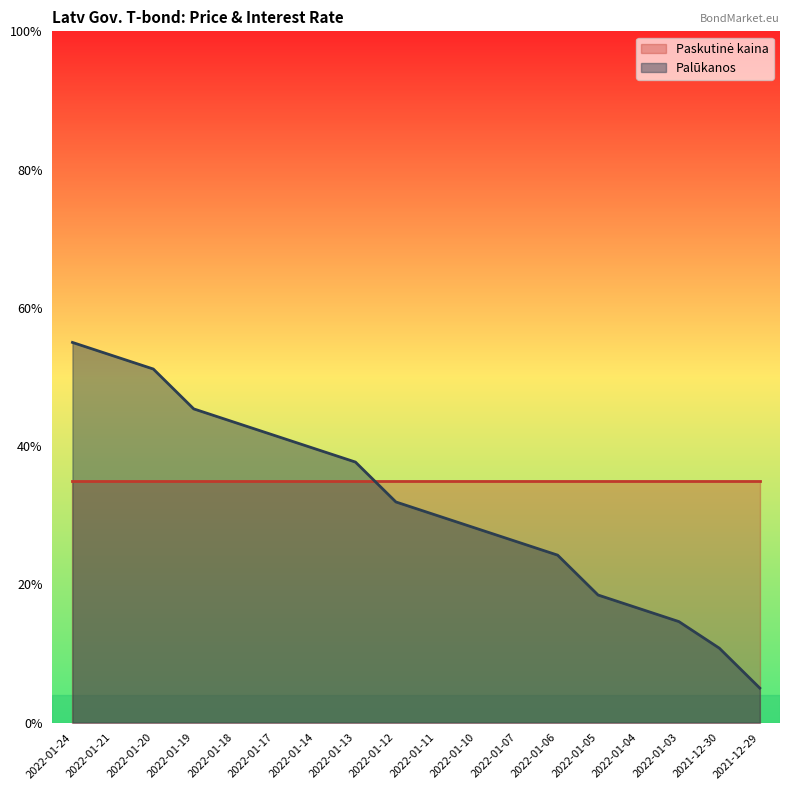

What is the label of the 12th point from the left?

2022-01-07